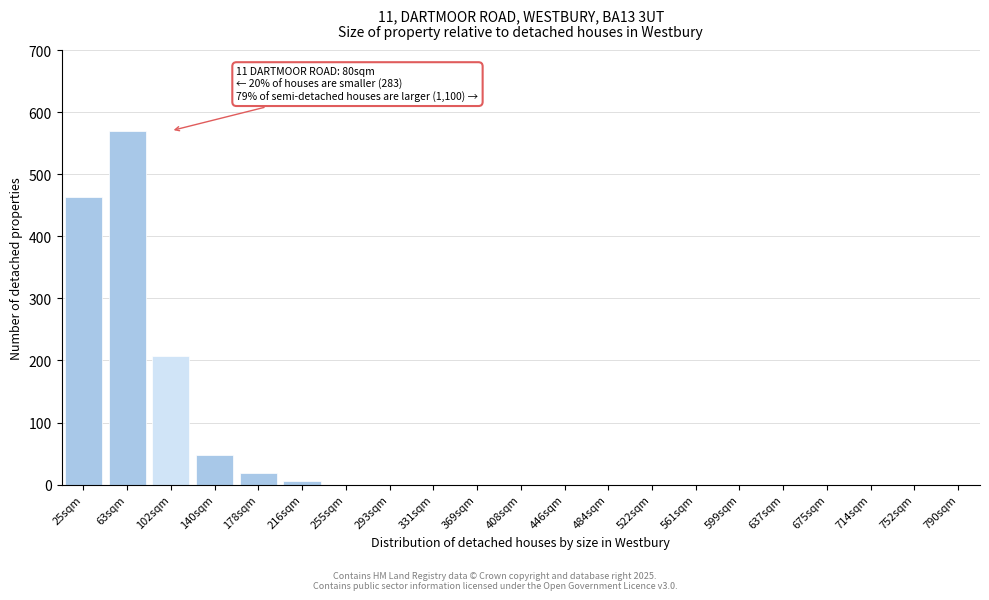

Reading left to right, transcribe all the data shown in this chart.

25sqm=464	63sqm=570	102sqm=207	140sqm=47	178sqm=18	216sqm=6	255sqm=0	293sqm=0	331sqm=0	369sqm=0	408sqm=0	446sqm=0	484sqm=0	522sqm=0	561sqm=0	599sqm=0	637sqm=0	675sqm=0	714sqm=0	752sqm=0	790sqm=0